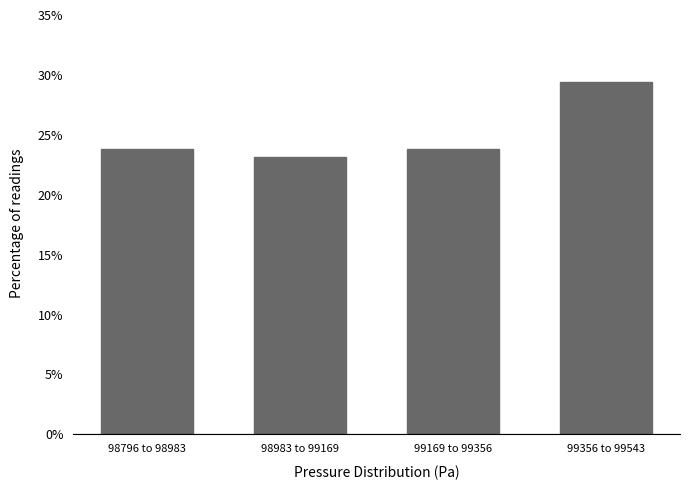

Does the chart contain any negative values?

No